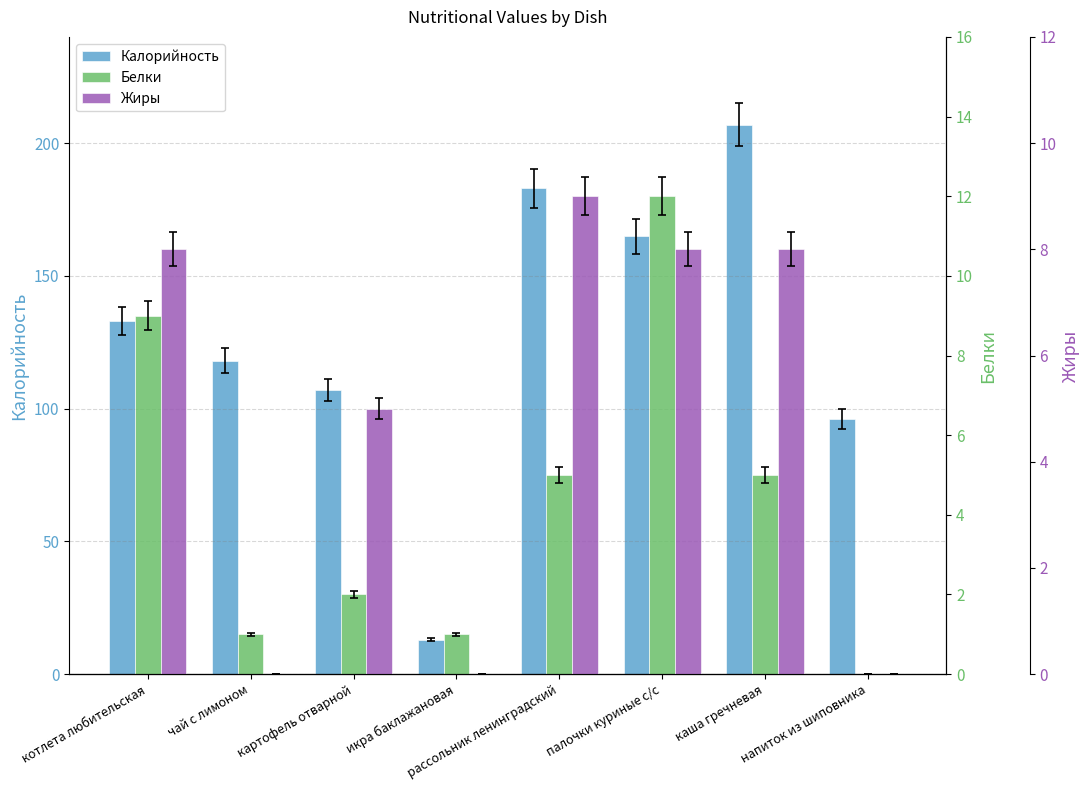

Rank the series by their maximum value, from lowest to highest.

Жиры, Белки, Калорийность